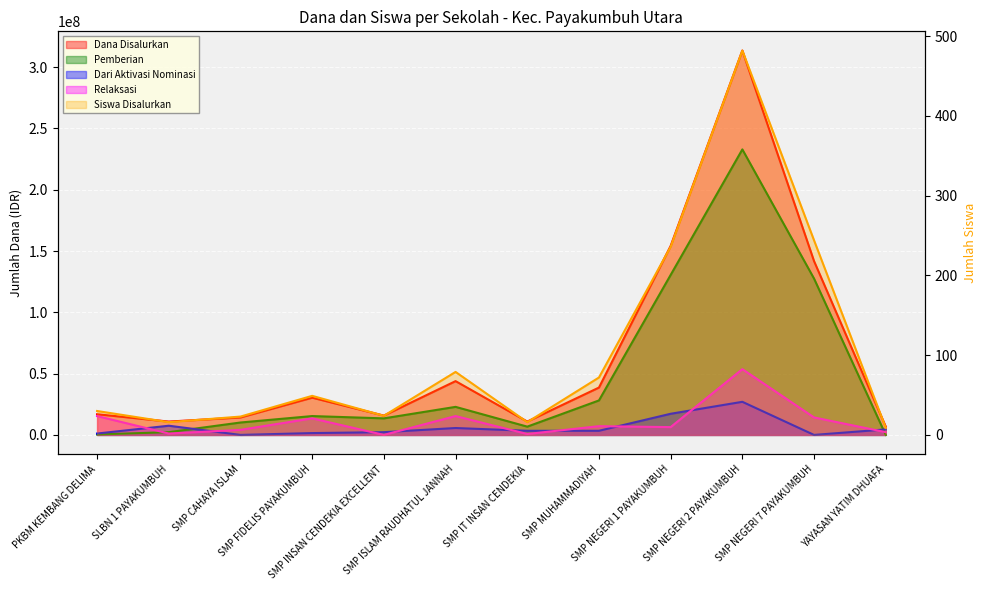

Where does the Relaksasi series first go above 7125000?

PKBM KEMBANG DELIMA